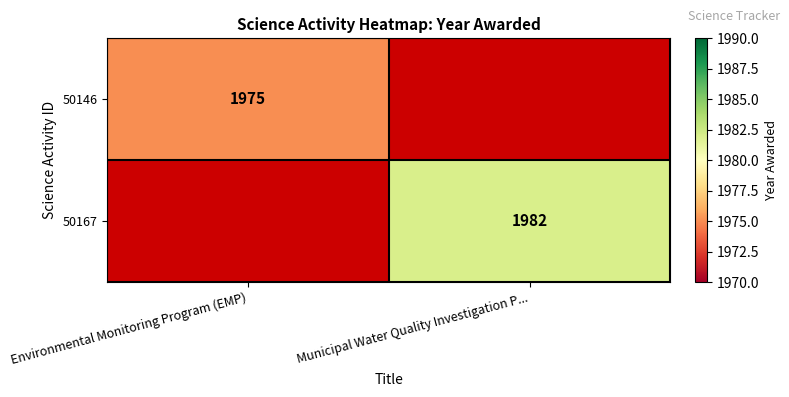

Is the value of 50146 at Environmental Monitoring Program (EMP) greater than the value of 50167 at Municipal Water Quality Investigation P...?

No